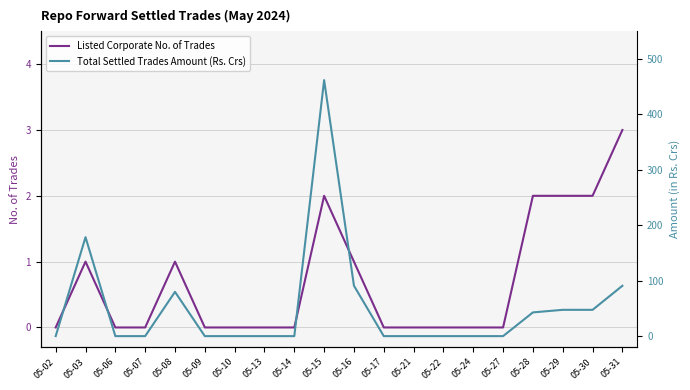

What is the value of the Total Settled Trades Amount (Rs. Crs) point at the 5th from the left?

79.8